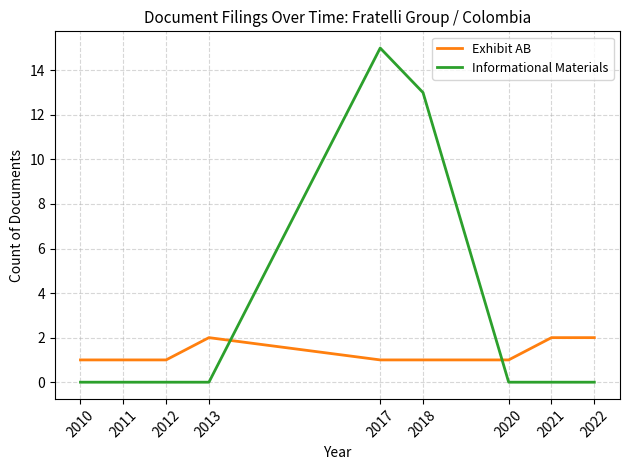

Between which two adjacent categories do Exhibit AB and Informational Materials first intersect?

2013 and 2017